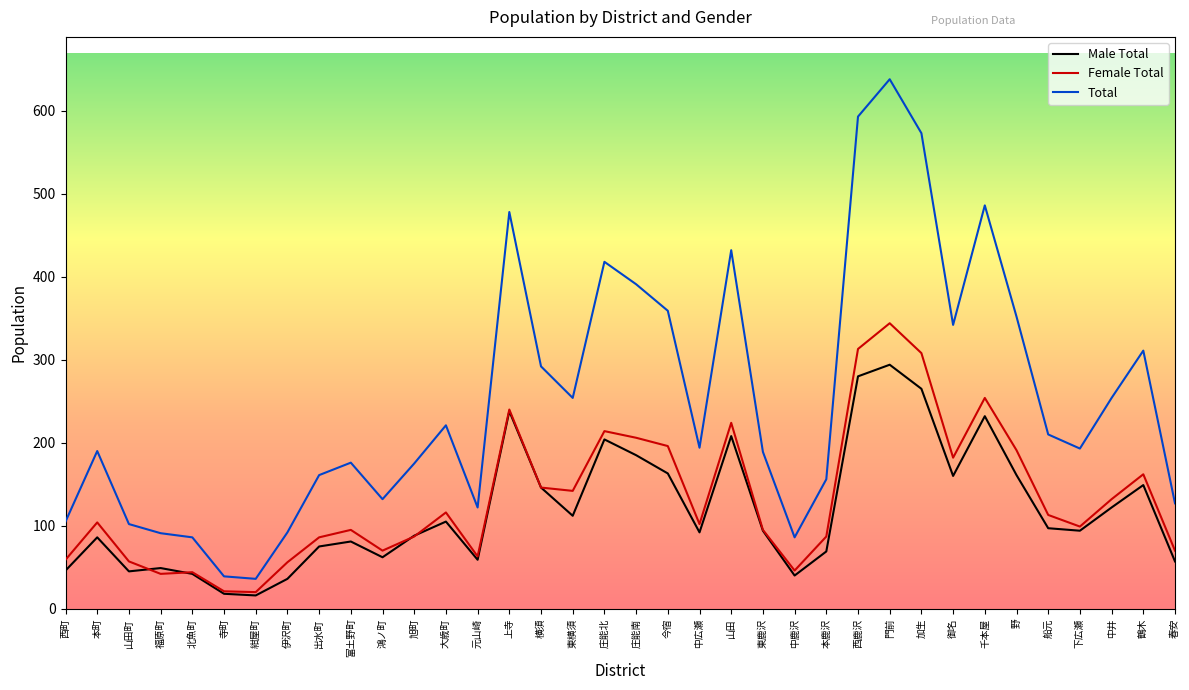

Which category has the highest value in the Total series?

門前